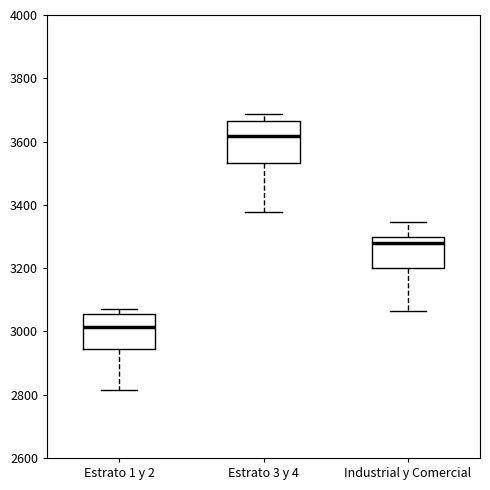

Reading left to right, transcribe this box plot: for each box, give where its median line is, the range the box spans, and where its two whiskers end, as read against the y-axis. The values are not printed on the chart, so give them approximately, as read against the axis.

Estrato 1 y 2: median 3020, box 2940 to 3060, whiskers 2820 to 3080
Estrato 3 y 4: median 3620, box 3540 to 3660, whiskers 3380 to 3680
Industrial y Comercial: median 3280, box 3200 to 3300, whiskers 3060 to 3340